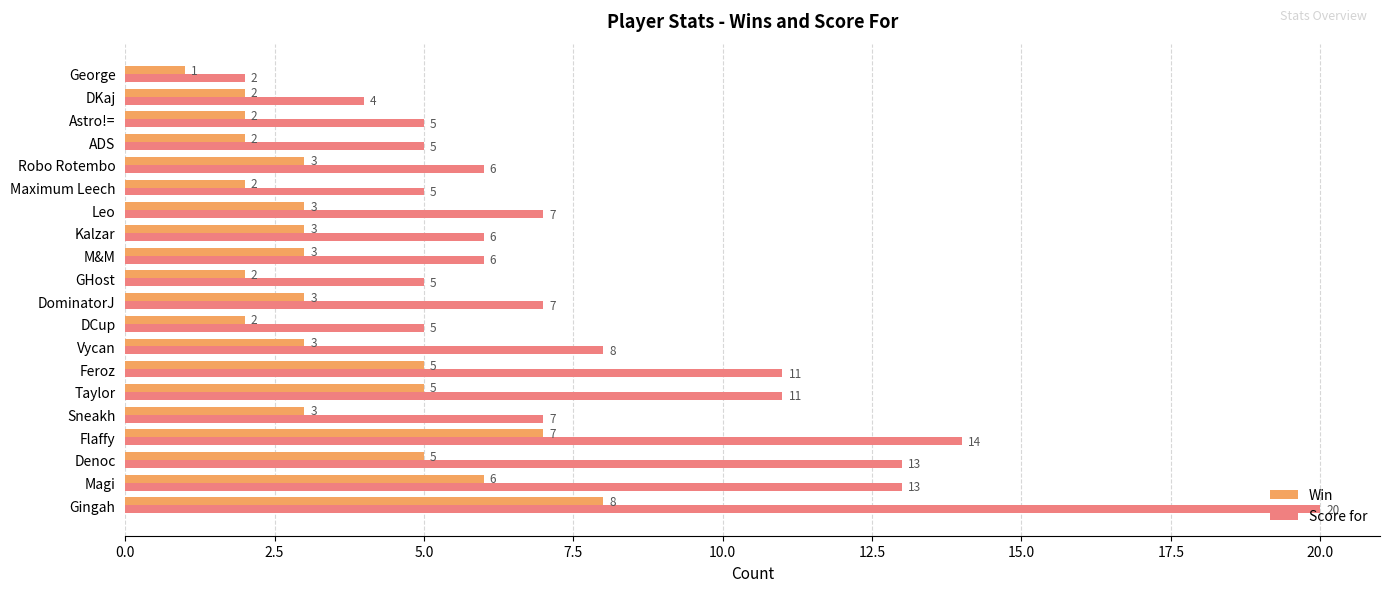

Rank the series by their maximum value, from highest to lowest.

Score for, Win